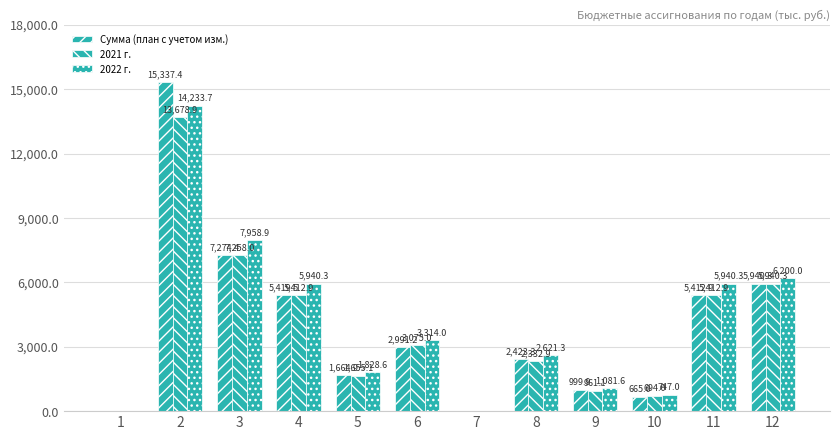

Which series has the largest range (max minus min)?

Сумма (план с учетом изм.)